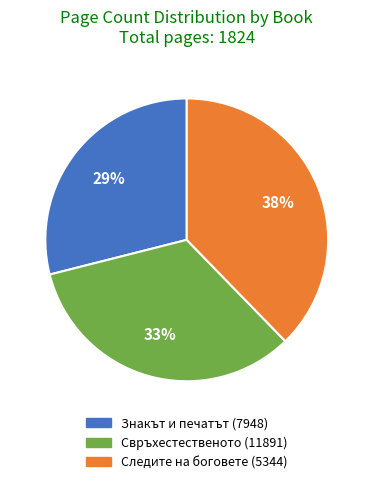

Is there a majority slice in this chart?

No